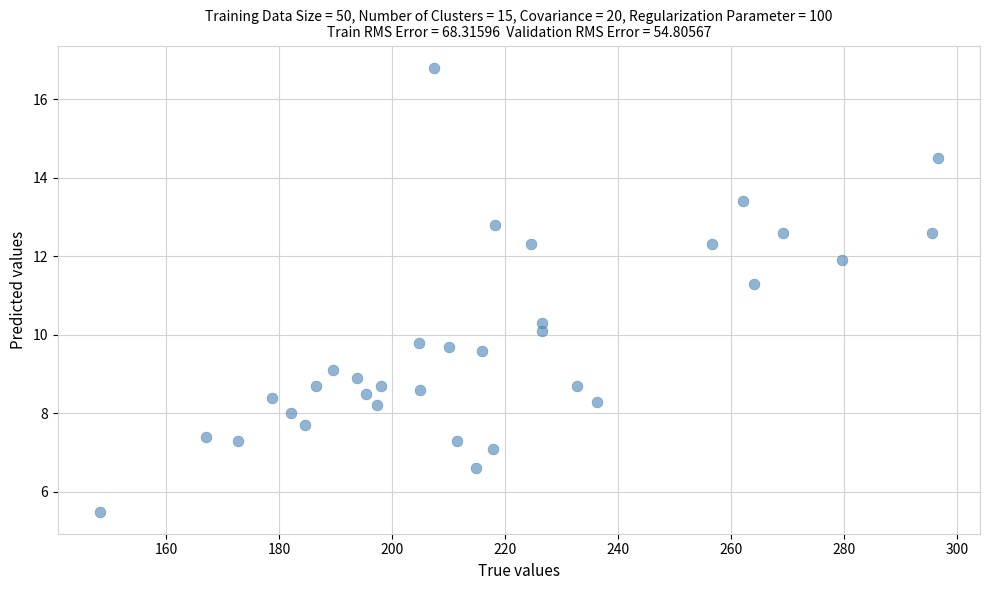

What is the range of X values (max minus min)?

148.5